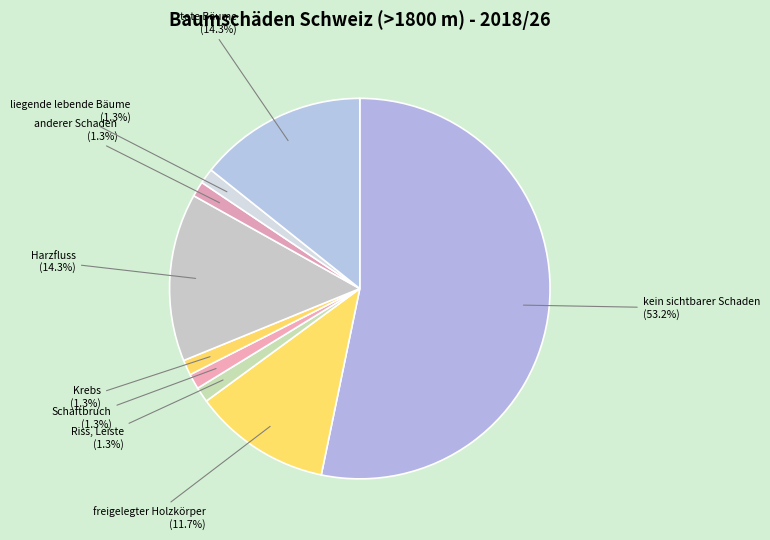

Does any single category account for the majority?

Yes